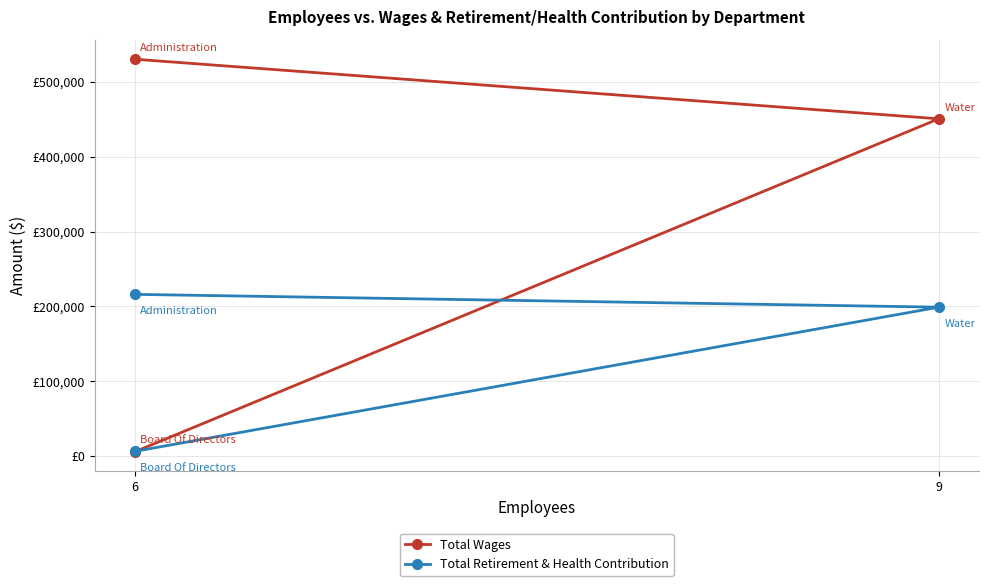

What is the label of the 2nd point from the left?

9